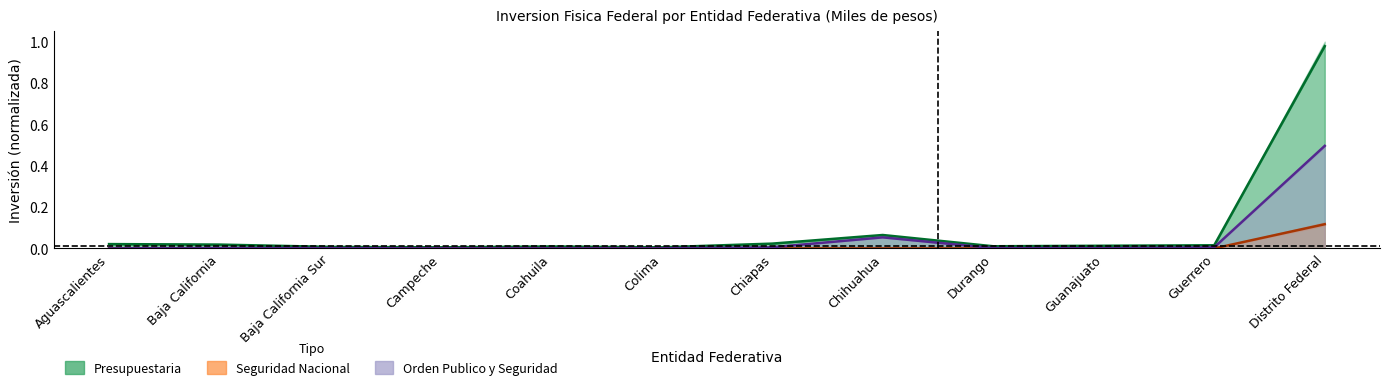

At which category is the sum across all series the highest?

Distrito Federal